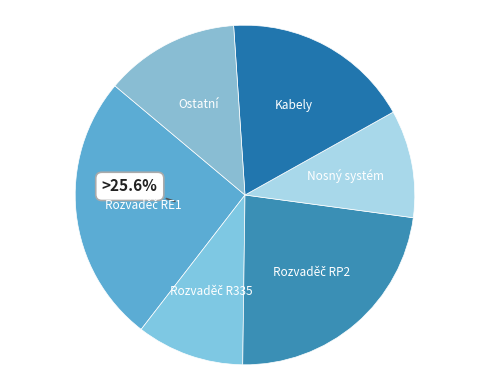

Which has a higher value, Nosný systém or Kabely?

Kabely